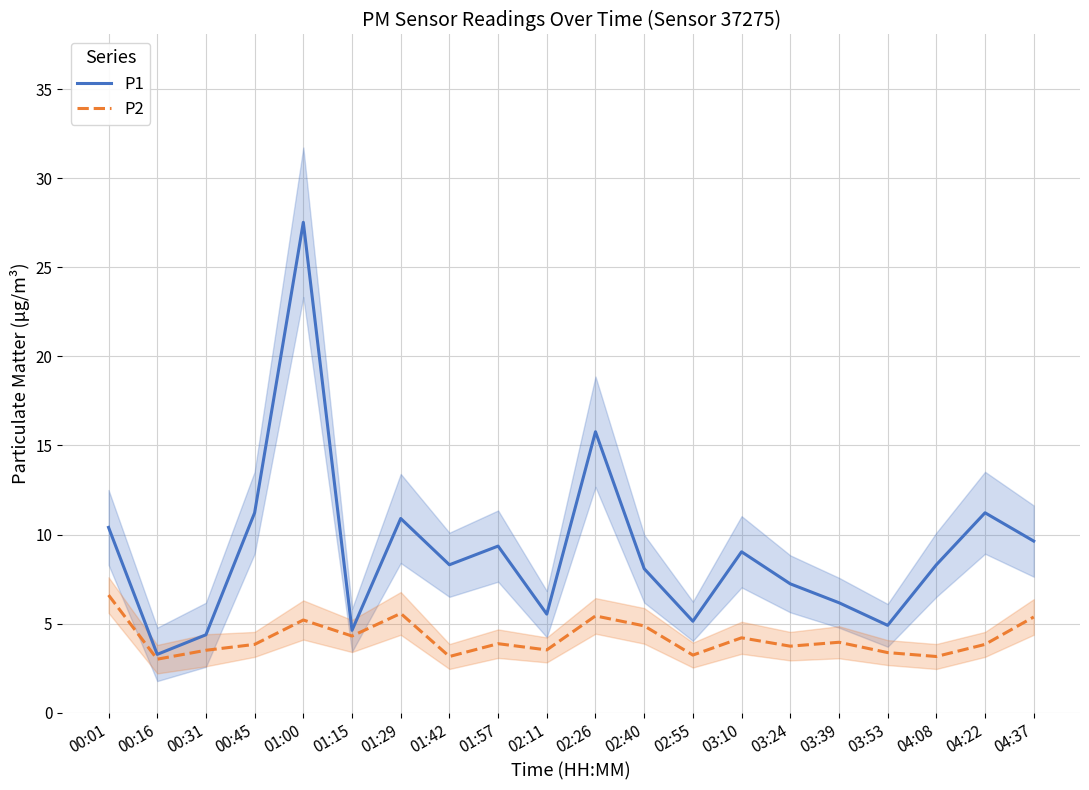

At which category does the chart reach its minimum across all series?

00:16